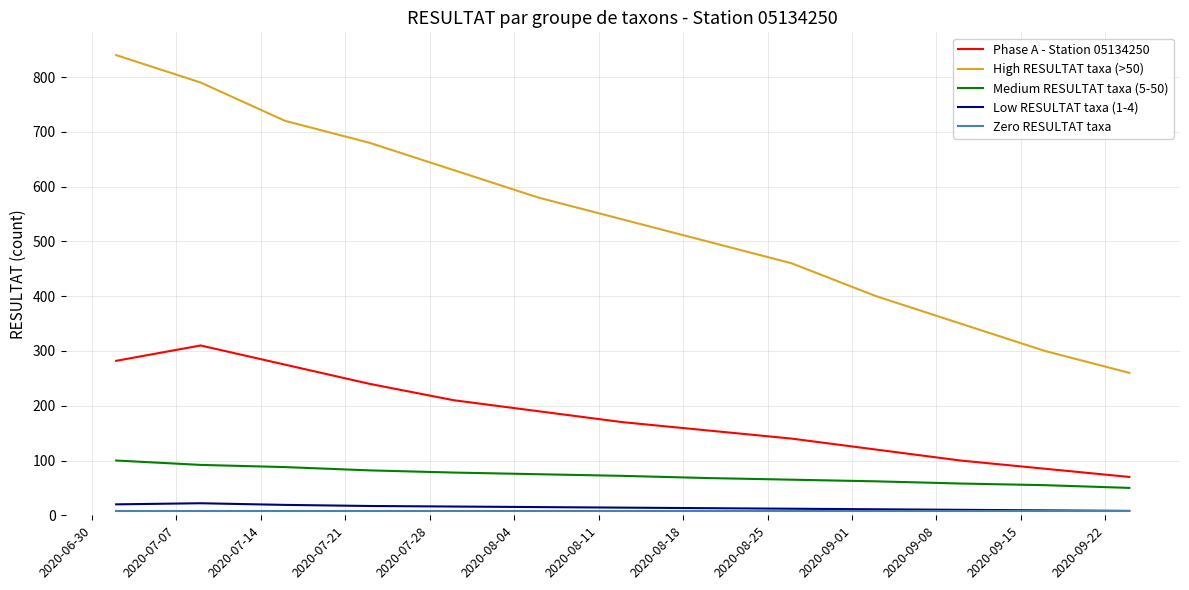

True or false: Low RESULTAT taxa (1-4) and Medium RESULTAT taxa (5-50) cross at least once.

False